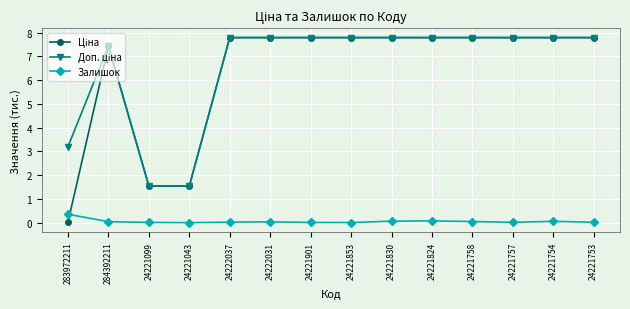

What is the greatest value displayed?

7.8